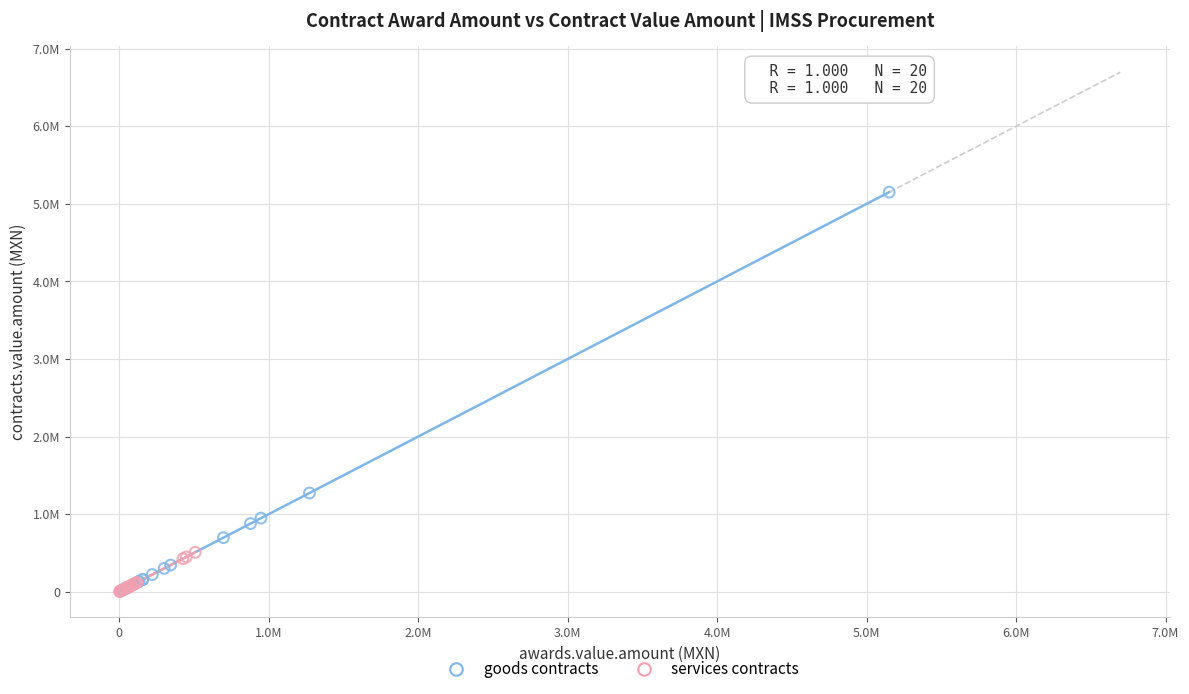

Which series contains the highest Y value?

goods contracts